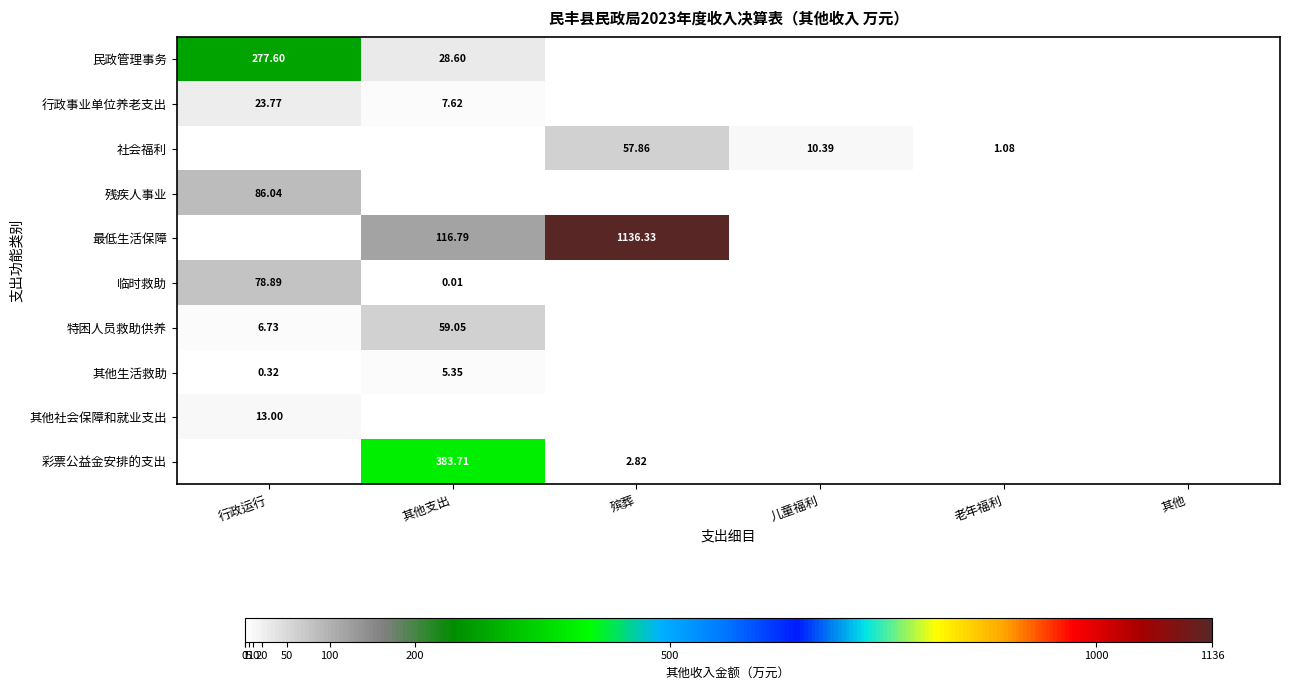

Which category has the highest value in the 民政管理事务 series?

行政运行